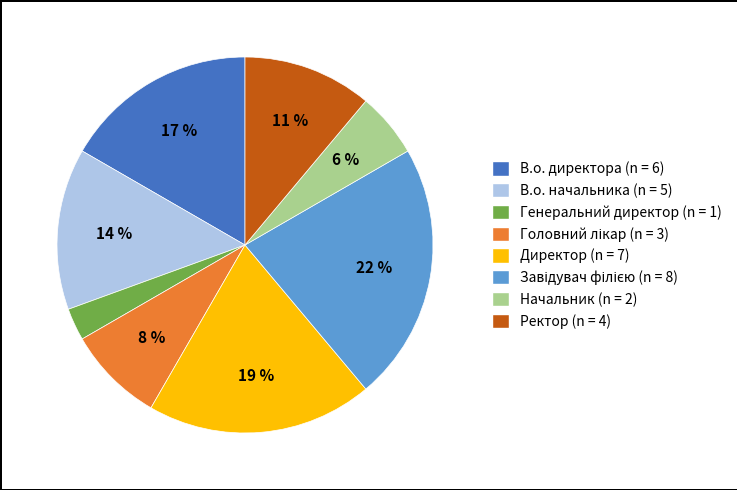

Is it true that Ректор is 11% of the pie?

True